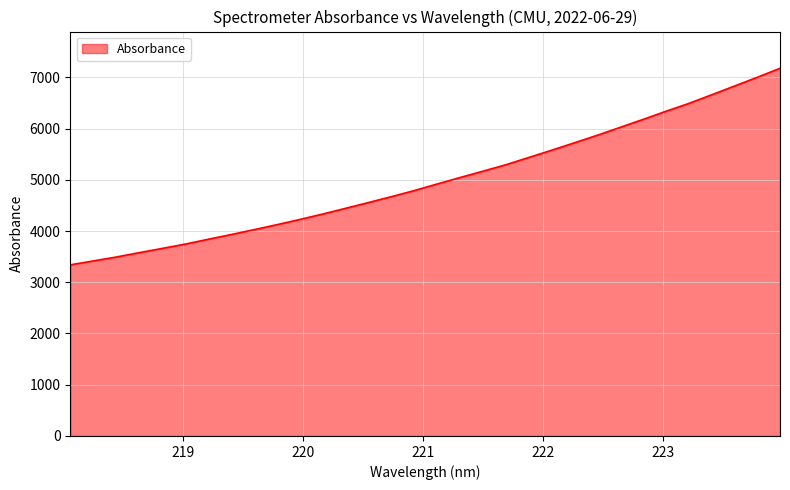

What is the difference between the maximum and minimum values?

3835.4